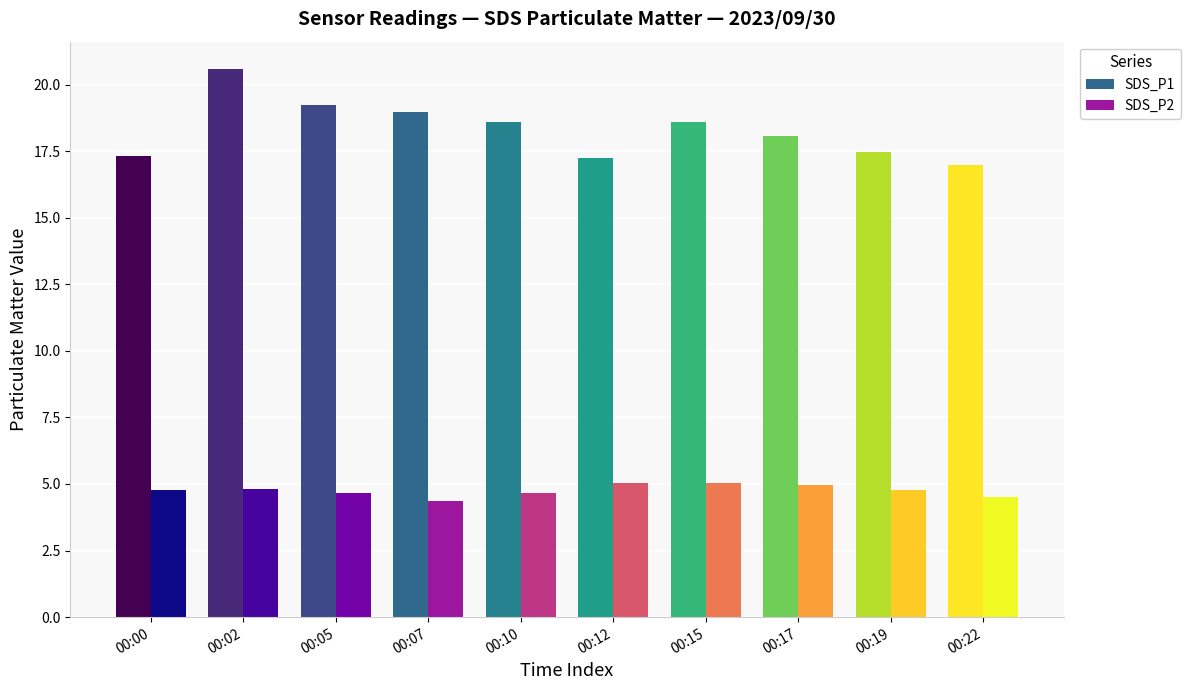

What is the sum of all SDS_P2 values?

47.6